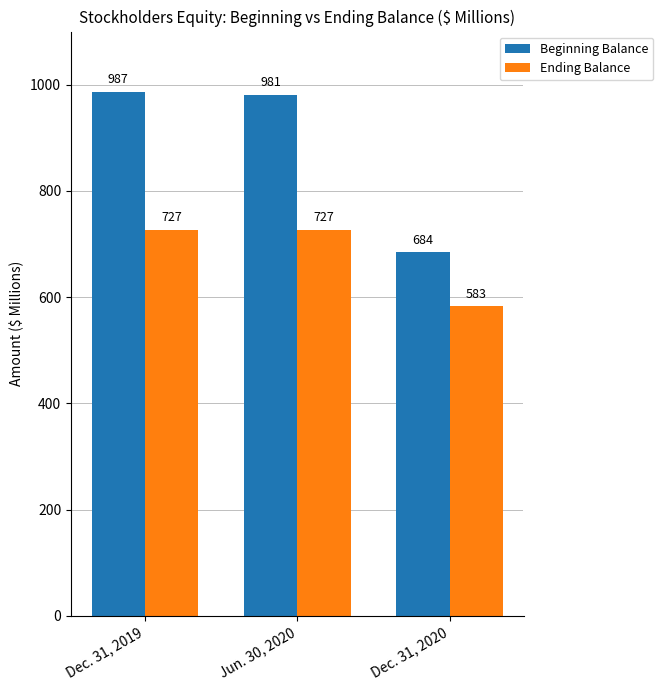

True or false: Ending Balance has a value of 1267 at Dec. 31, 2019.

False